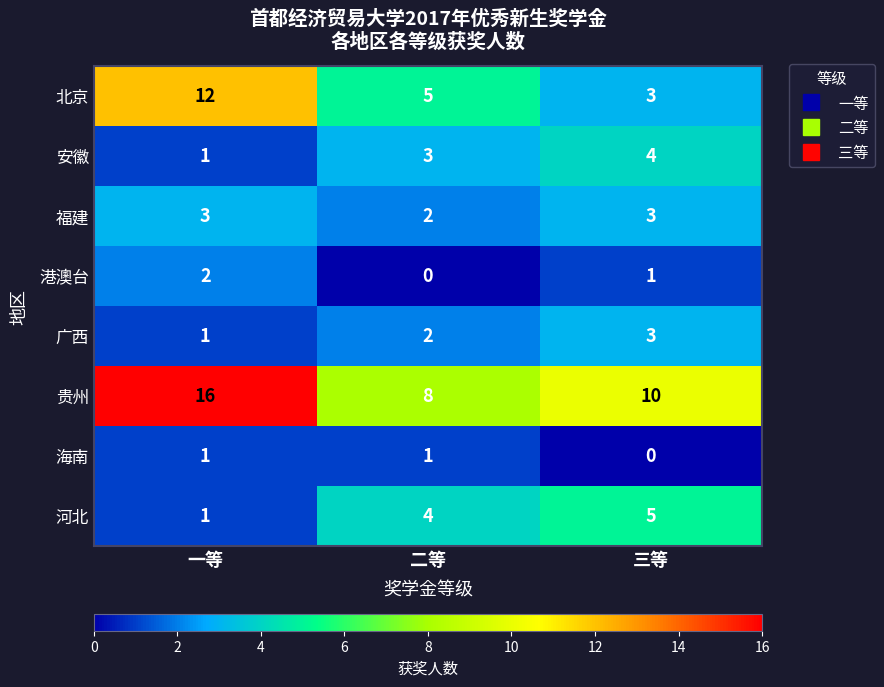

Which series has the largest range (max minus min)?

北京